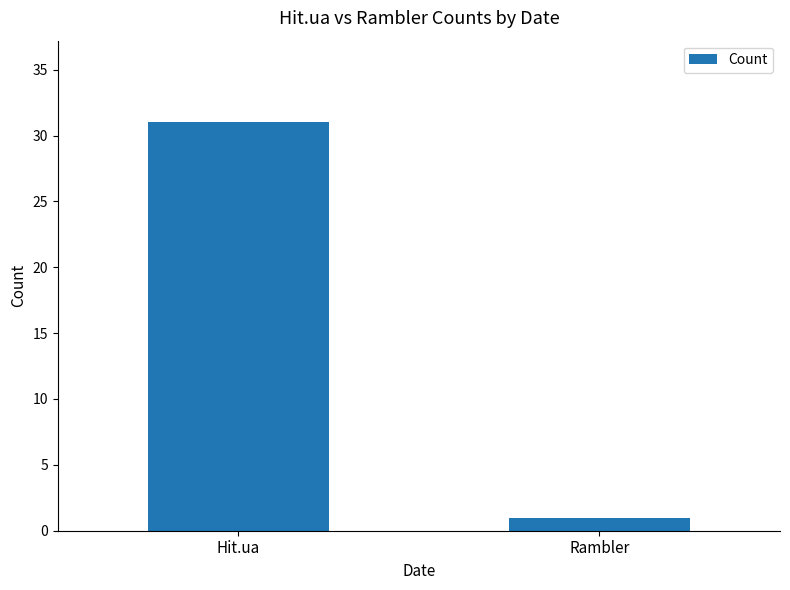

What position from the right is Rambler?

1